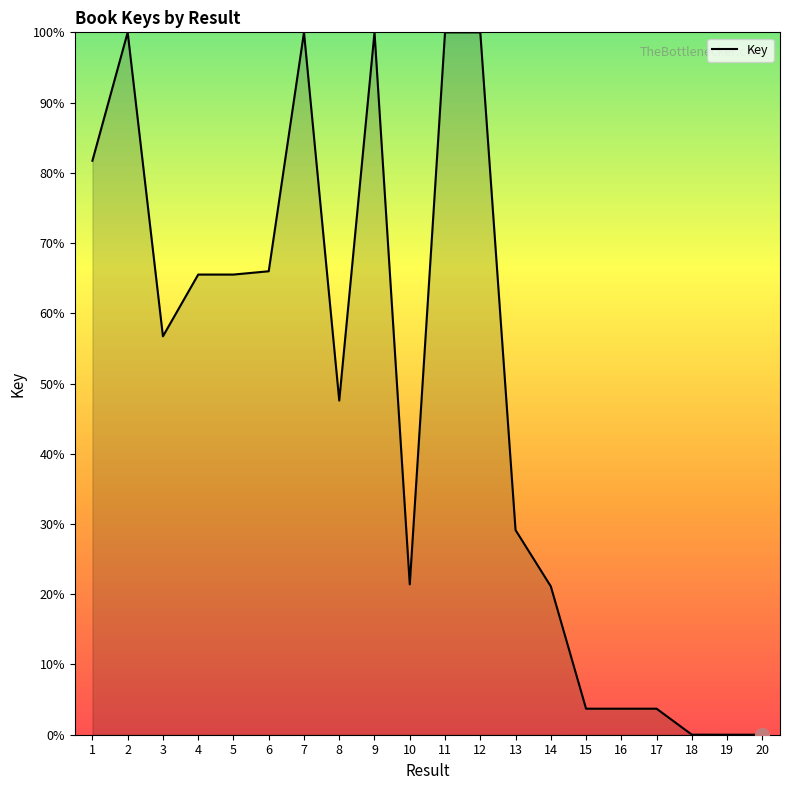

How many series are shown in this chart?

1